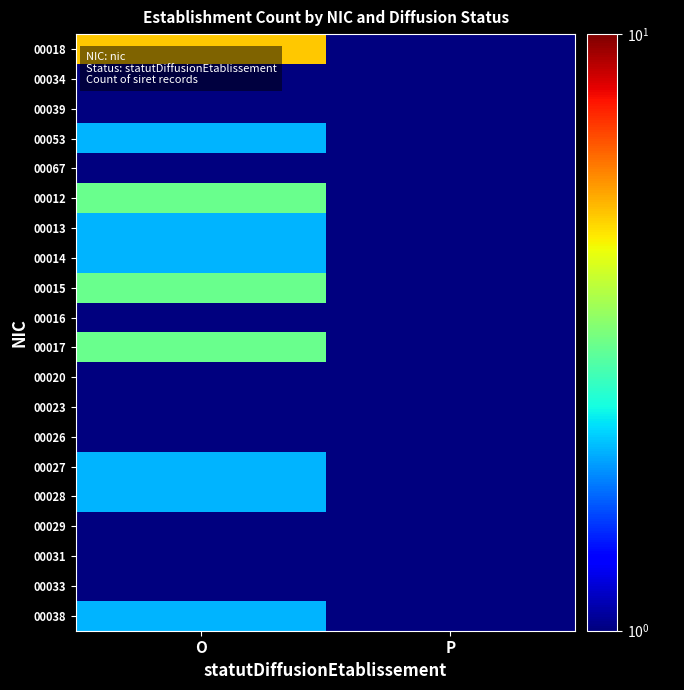

Which series changed the most between O and P?

00018